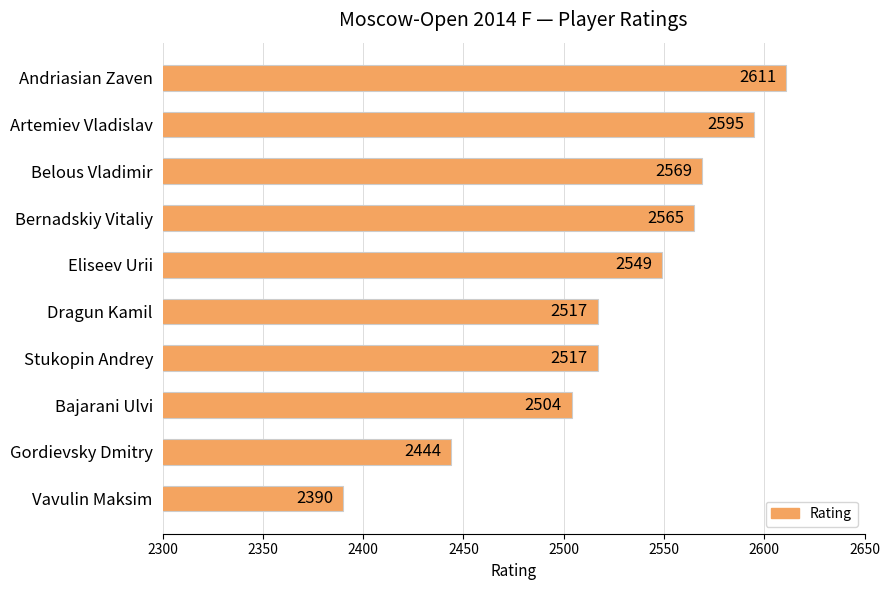

What is the difference between the maximum and minimum values?

221